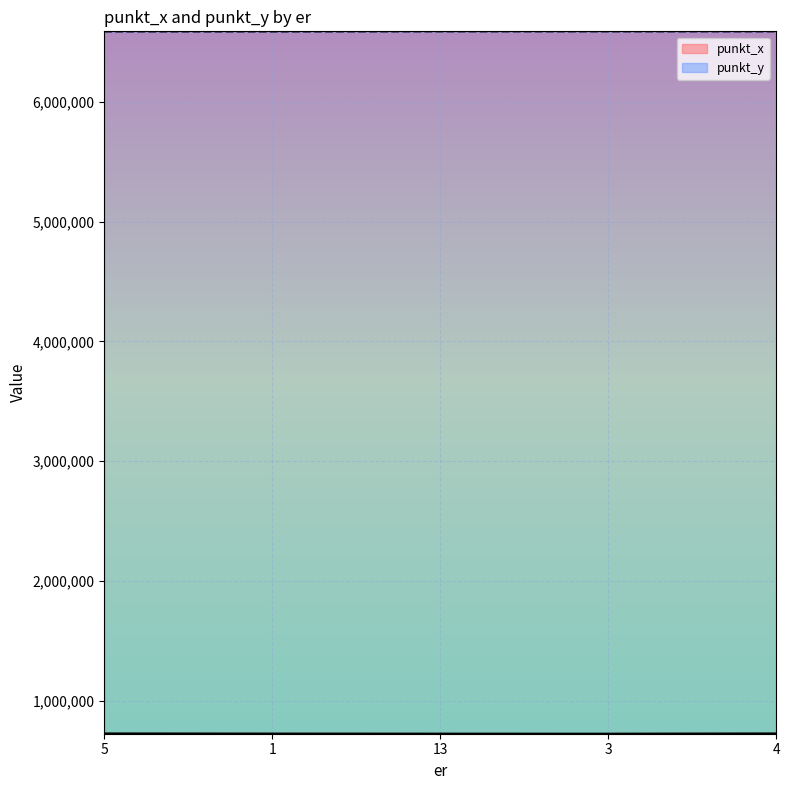

What is the minimum value shown in the chart?

725777.0